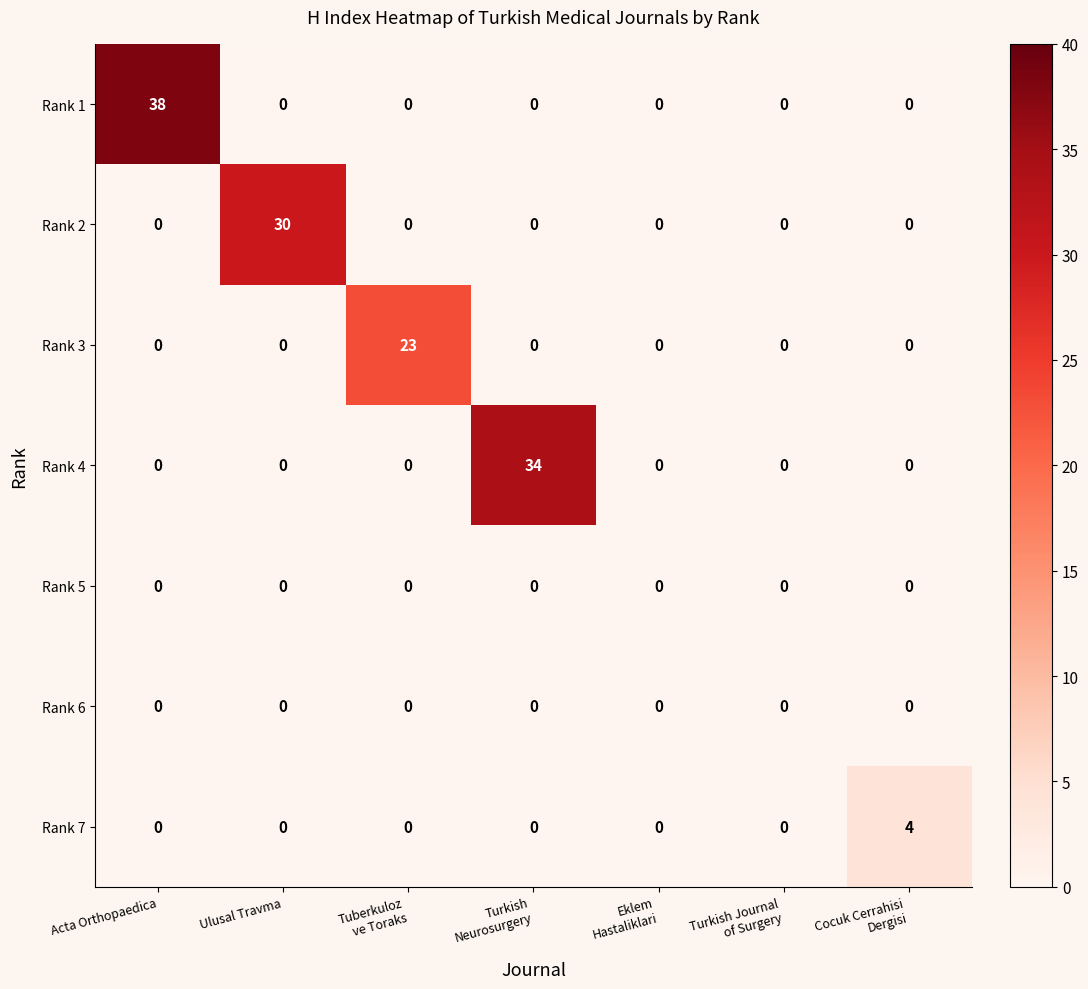

Which series has the largest range (max minus min)?

Rank 1